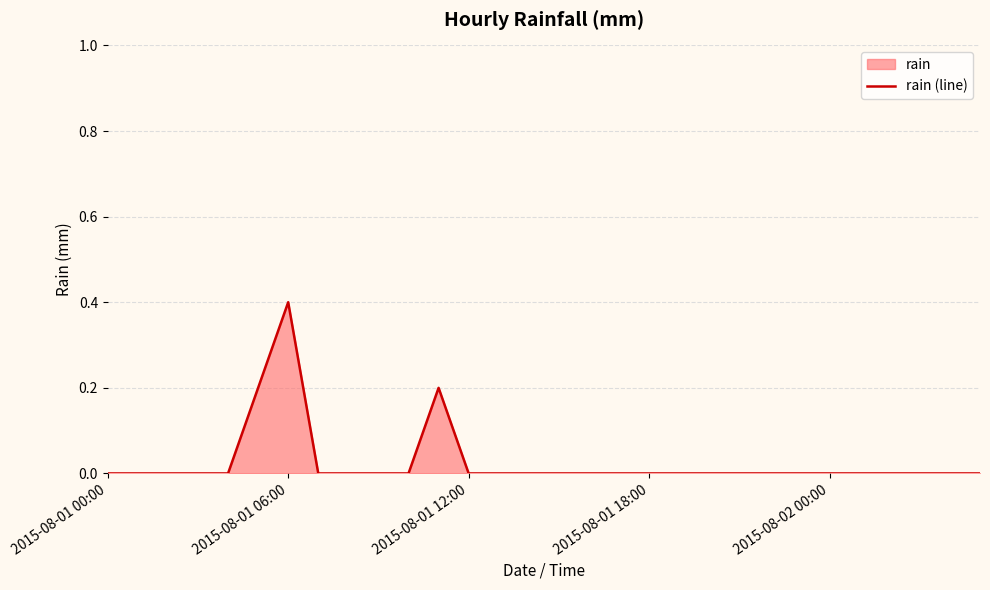

What is the maximum value shown in the chart?

0.4